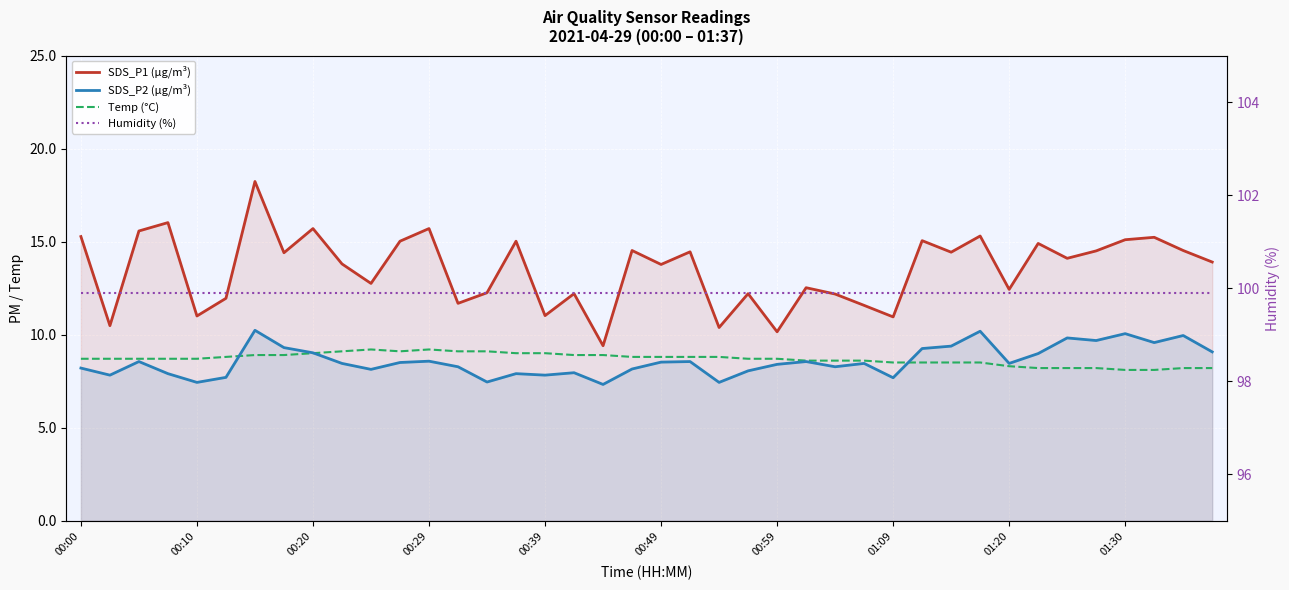

Reading left to right, transcribe all the data shown in this chart.

SDS_P1 (µg/m³): 15.3	10.5	15.6	16.0	11.0	11.9	18.2	14.4	15.7	13.8	12.8	15.0	15.7	11.7	12.2	15.0	11.0	12.2	9.4	14.5	13.8	14.4	10.4	12.2	10.2	12.5	12.2	11.6	10.9	15.1	14.4	15.3	12.4	14.9	14.1	14.5	15.1	15.2	14.5	13.9
SDS_P2 (µg/m³): 8.2	7.8	8.6	7.9	7.4	7.7	10.2	9.3	9.0	8.4	8.1	8.5	8.6	8.3	7.5	7.9	7.8	8.0	7.3	8.2	8.5	8.6	7.4	8.1	8.4	8.6	8.3	8.4	7.7	9.2	9.4	10.2	8.4	9.0	9.8	9.7	10.1	9.6	9.9	9.1
Temp (°C): 8.7	8.7	8.7	8.7	8.7	8.8	8.9	8.9	9.0	9.1	9.2	9.1	9.2	9.1	9.1	9.0	9.0	8.9	8.9	8.8	8.8	8.8	8.8	8.7	8.7	8.6	8.6	8.6	8.5	8.5	8.5	8.5	8.3	8.2	8.2	8.2	8.1	8.1	8.2	8.2
Humidity (%): 99.9	99.9	99.9	99.9	99.9	99.9	99.9	99.9	99.9	99.9	99.9	99.9	99.9	99.9	99.9	99.9	99.9	99.9	99.9	99.9	99.9	99.9	99.9	99.9	99.9	99.9	99.9	99.9	99.9	99.9	99.9	99.9	99.9	99.9	99.9	99.9	99.9	99.9	99.9	99.9